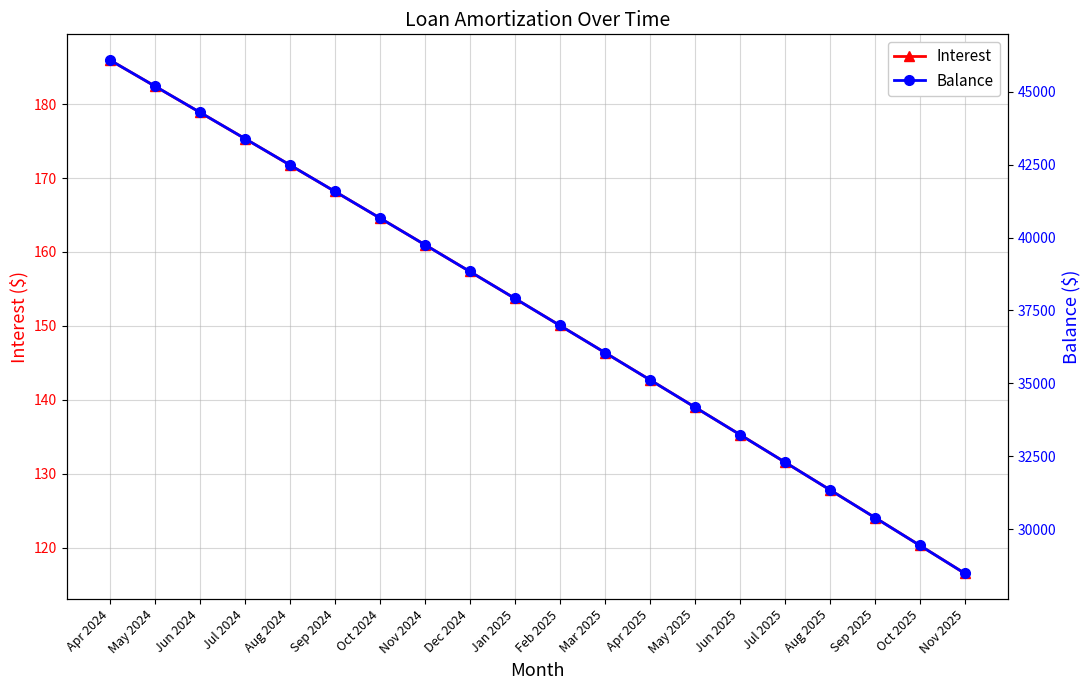

Rank the series at Sep 2025 from highest to lowest value.

Balance, Interest